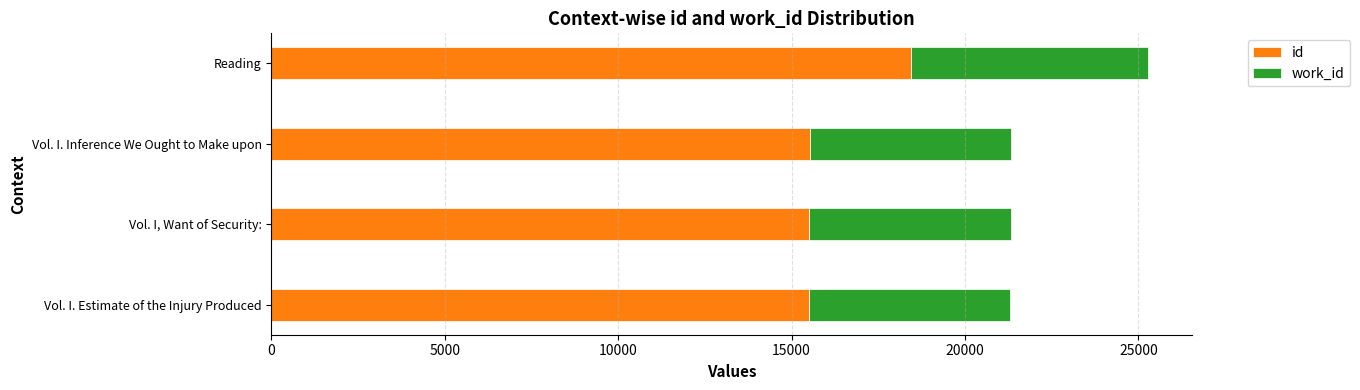

What is the sum of all id values?

64979